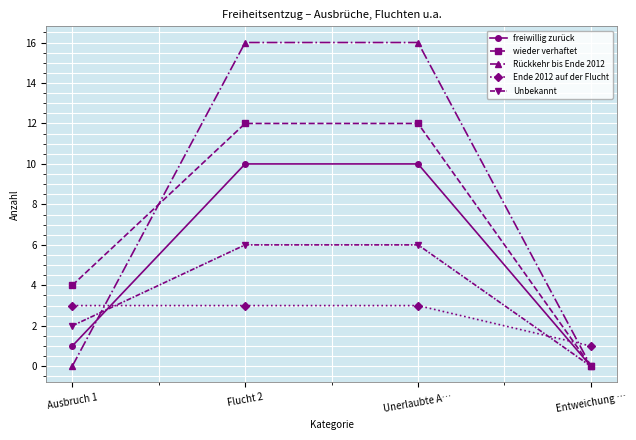

Is it true that Ende 2012 auf der Flucht equals 1 at Entweichung …?

True